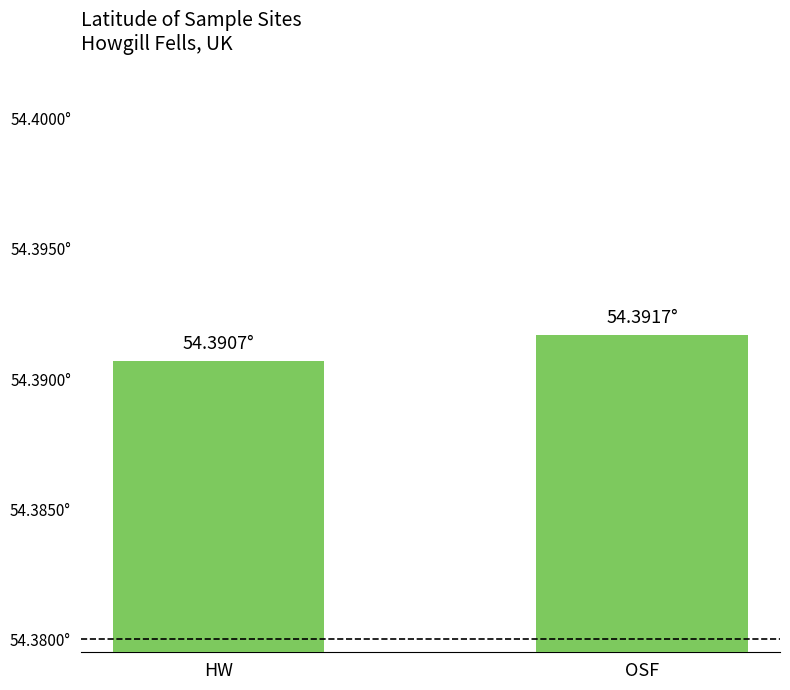

The chart shows a value of 54.4 at HW. True or false?

True